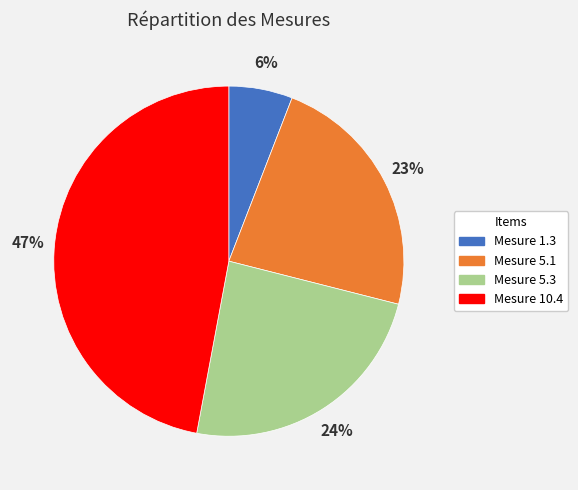

Does any single category account for the majority?

No